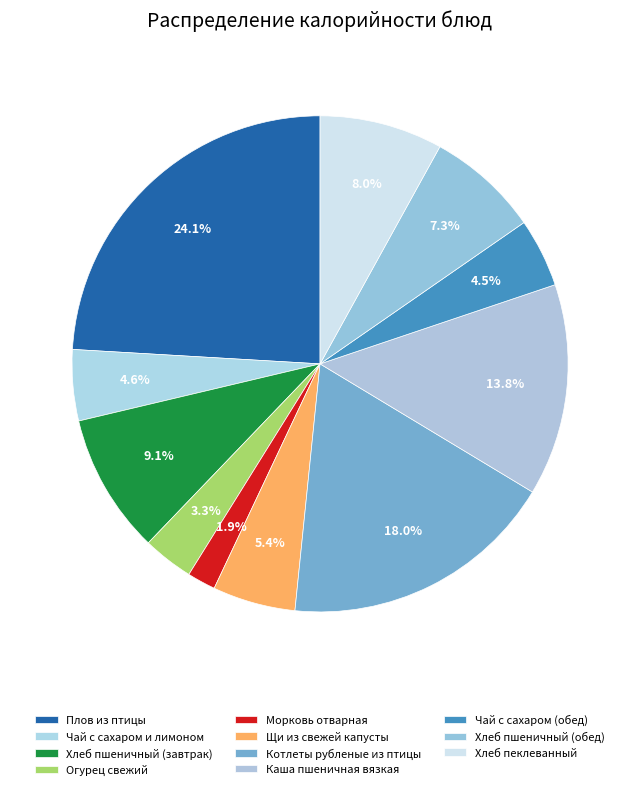

Approximately how many times larger is the value at Хлеб пшеничный (завтрак) compared to Чай с сахаром (обед)?

2.0